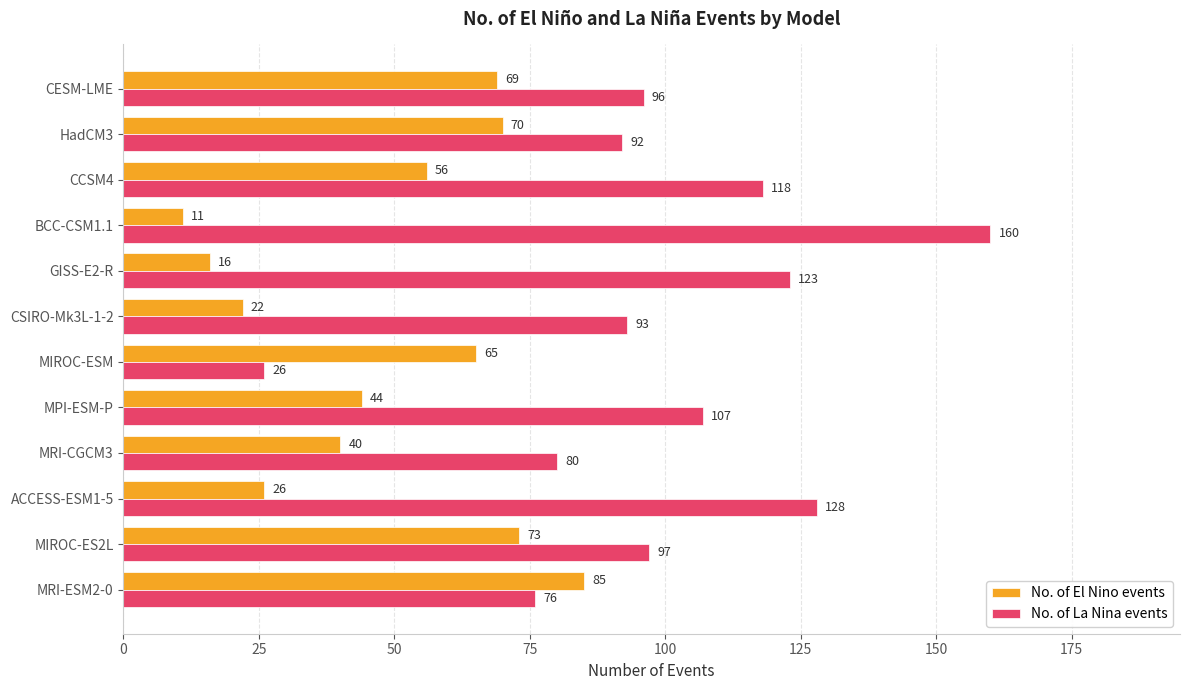

What is the difference between the highest and lowest values at MRI-CGCM3?

40